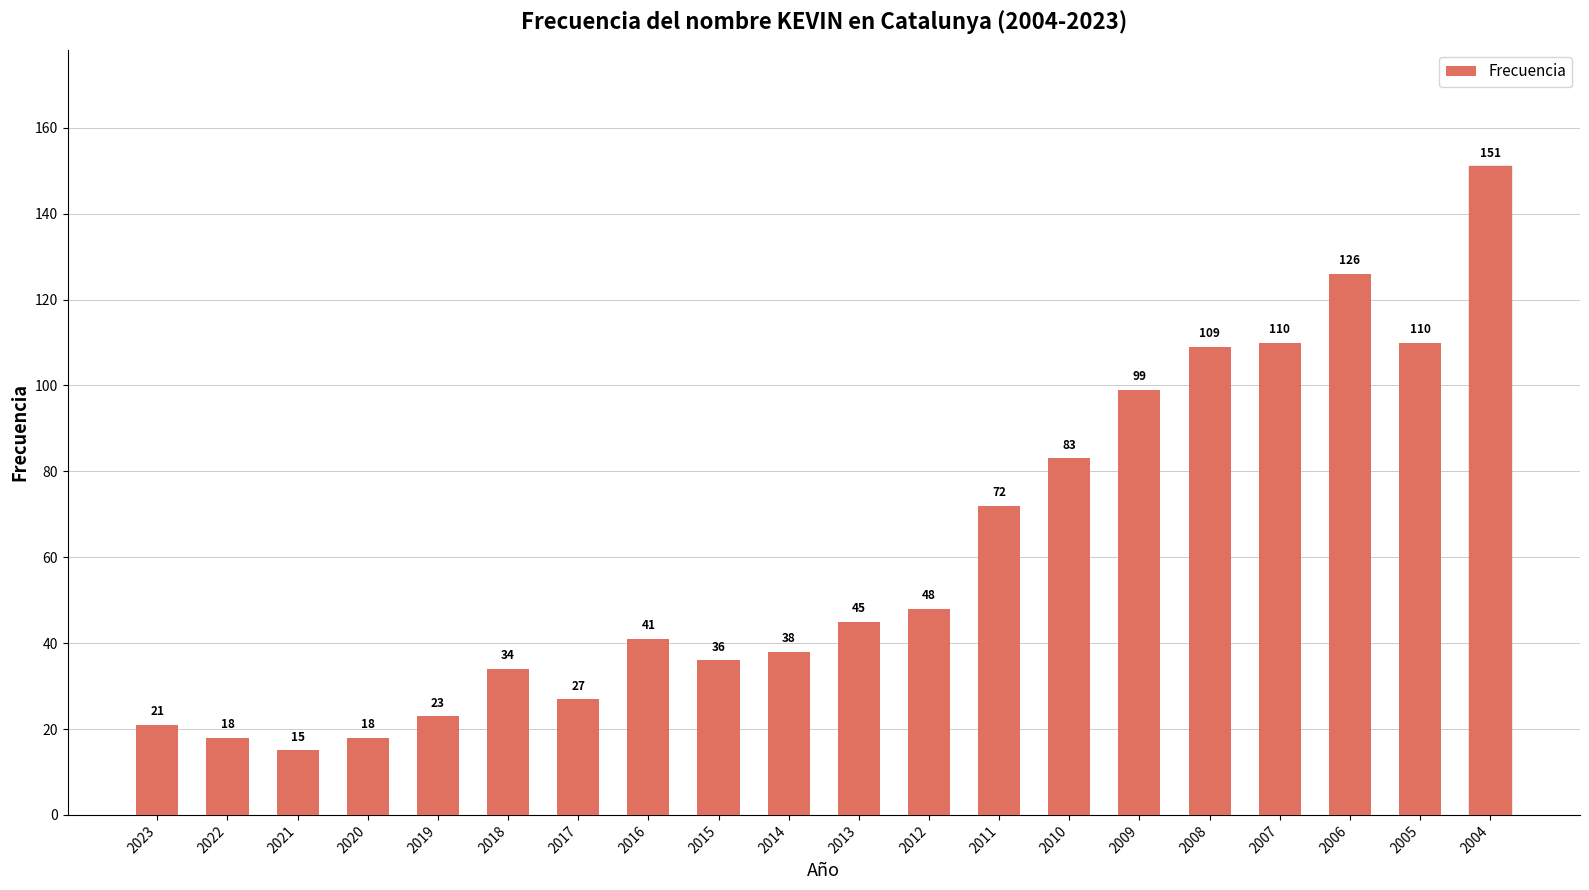

Does the chart contain stacked bars?

No